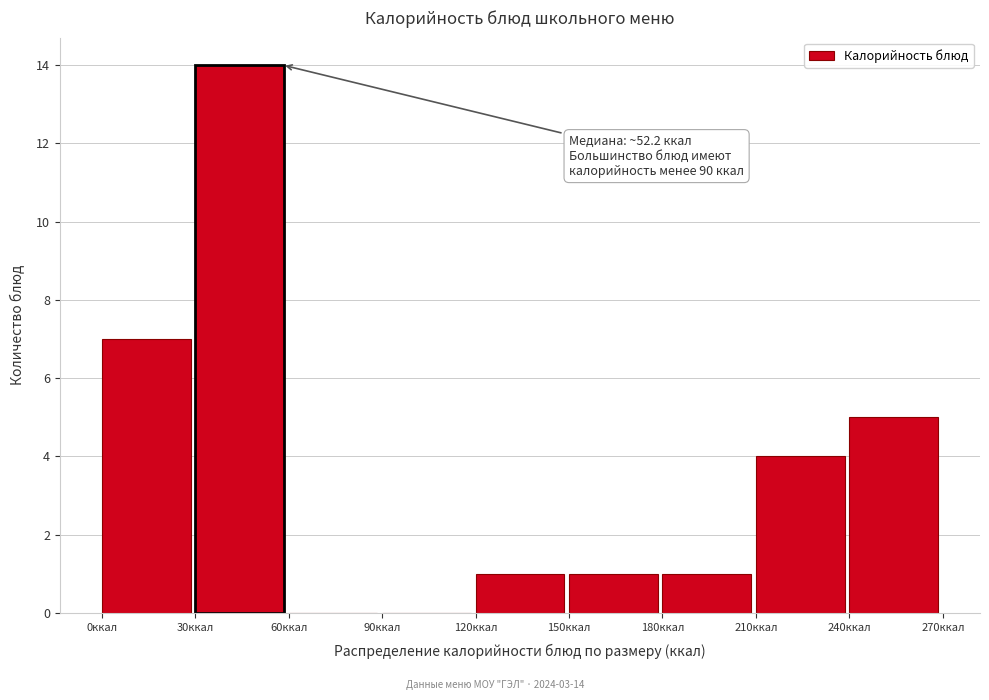

Which range on the x-axis has the tallest bar?

30 to 60